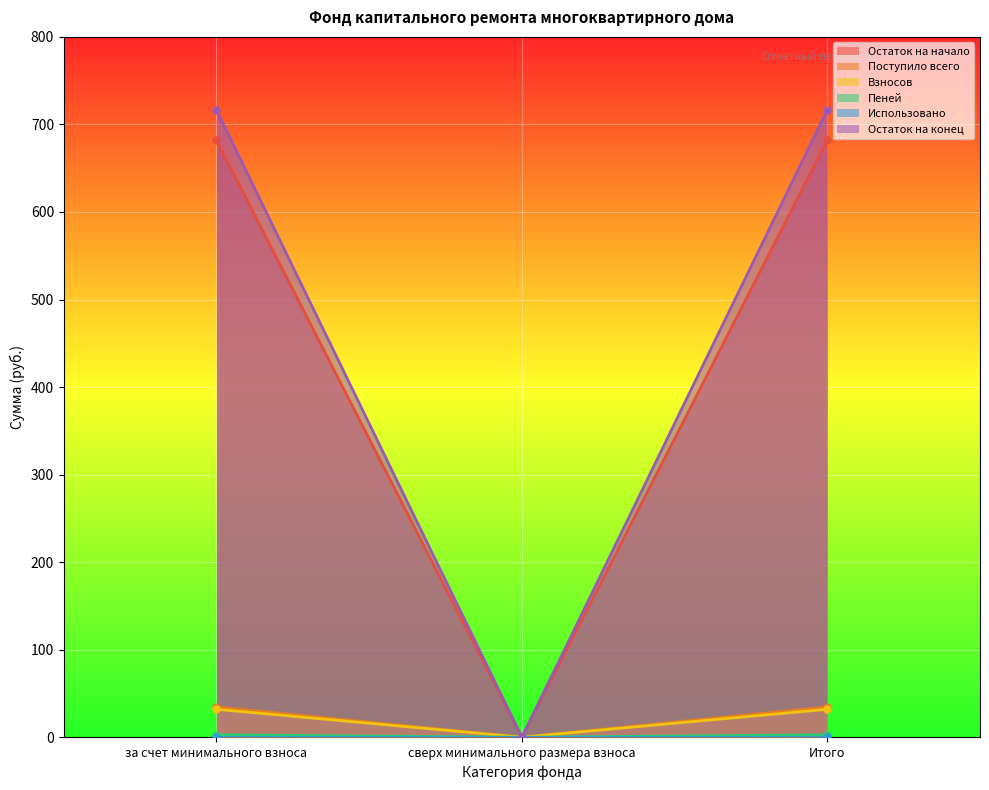

What is the total value across all series at Итого?

1467.8